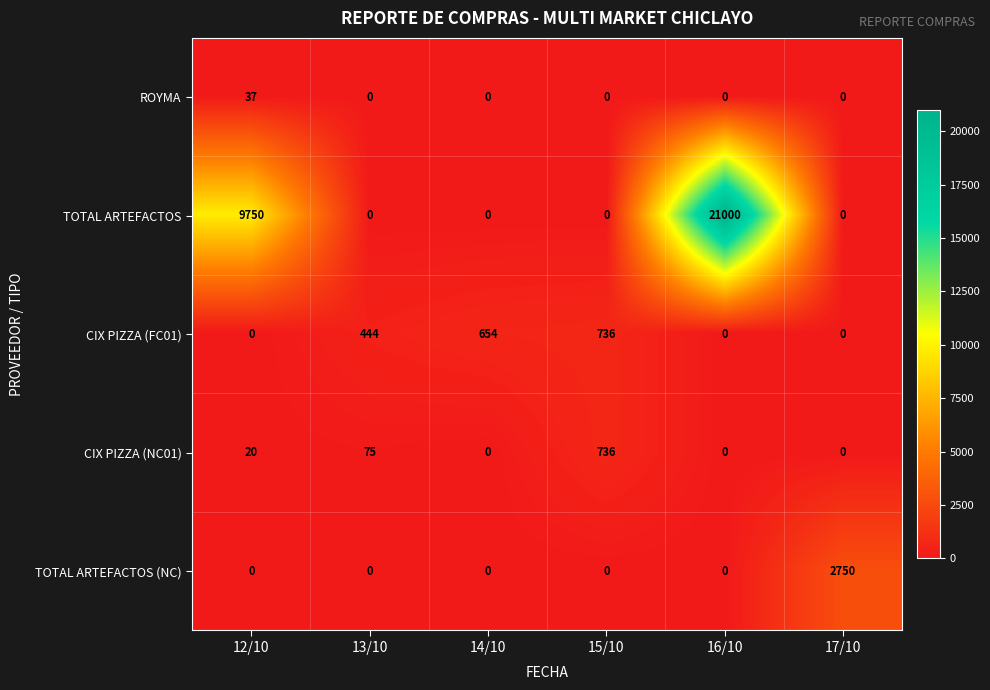

What is the difference between the second highest and second lowest values in the CIX PIZZA (NC01) series?

75